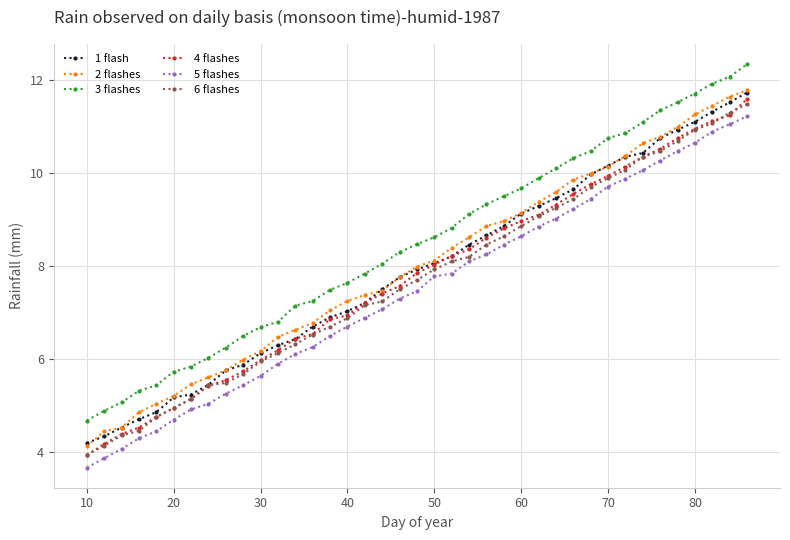

What is the value of the 4 flashes point at the 19th from the left?

7.6